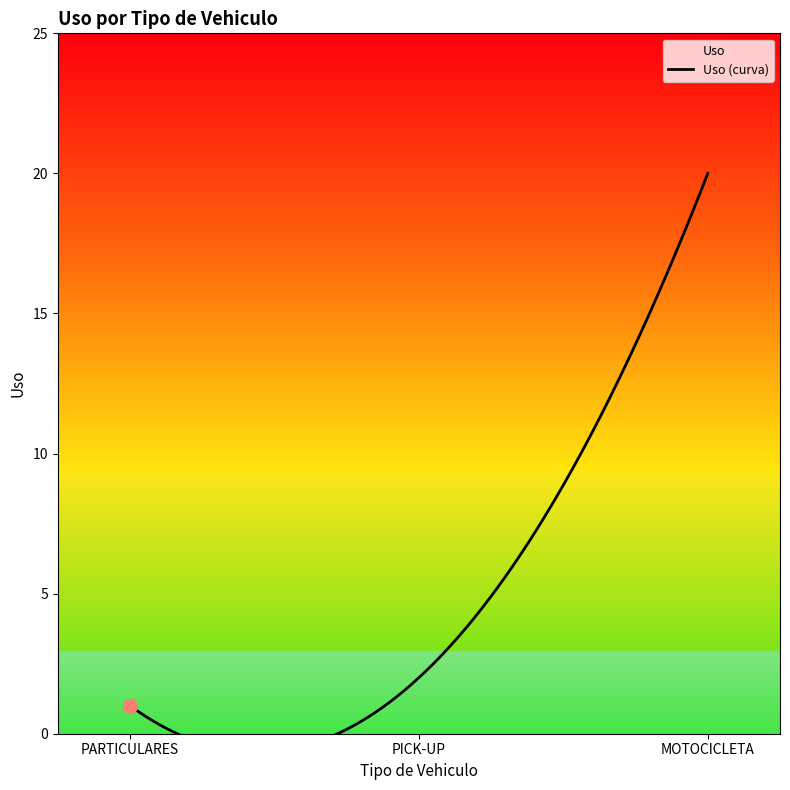

How many lines are shown in the chart?

1